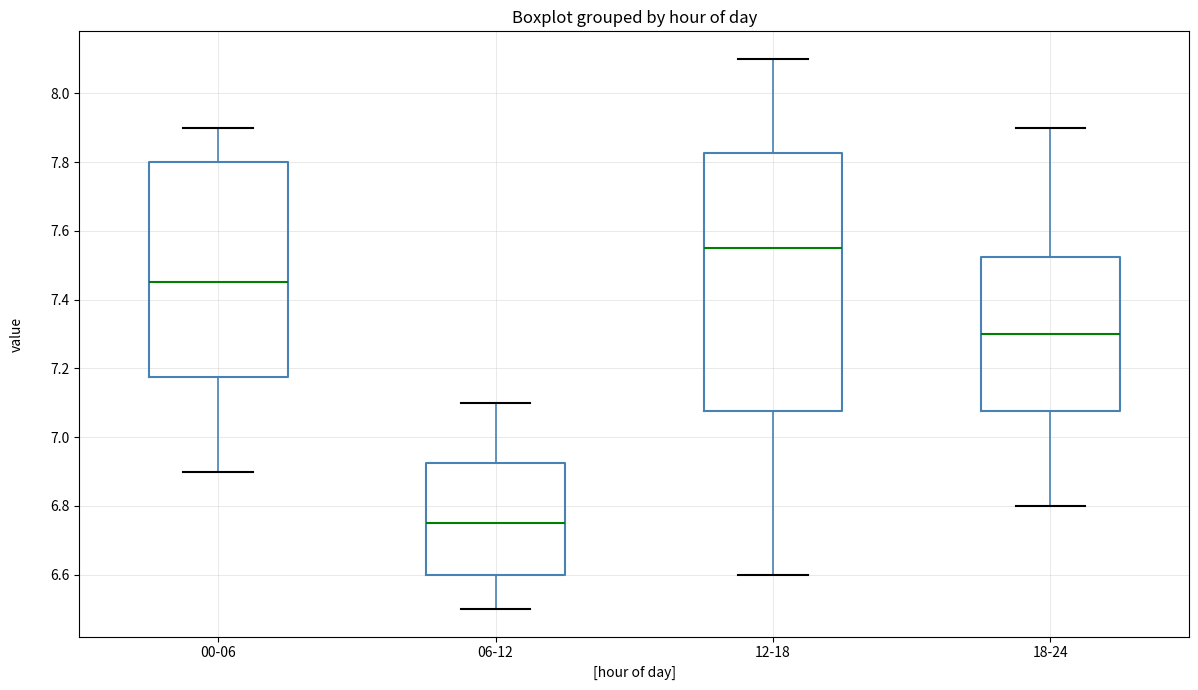

Comparing the boxes themselves (not the whiskers), which one is the tallest?

12-18